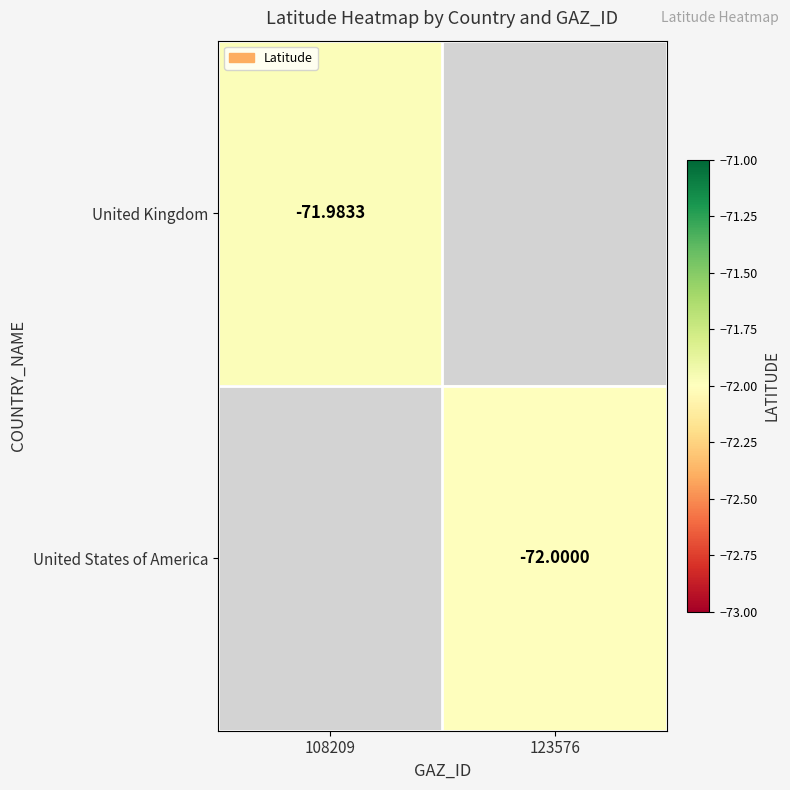

Which category has the lowest value in the United Kingdom series?

108209